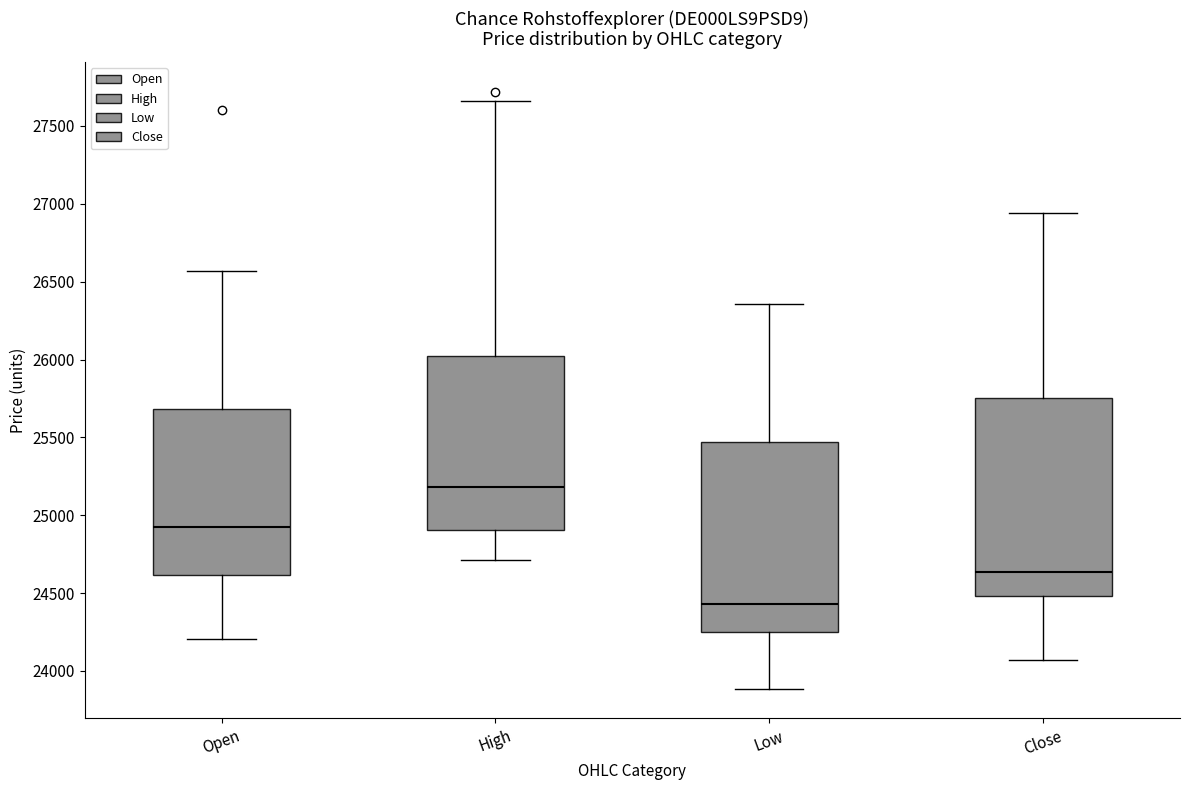

Comparing the boxes themselves (not the whiskers), which one is the tallest?

Close